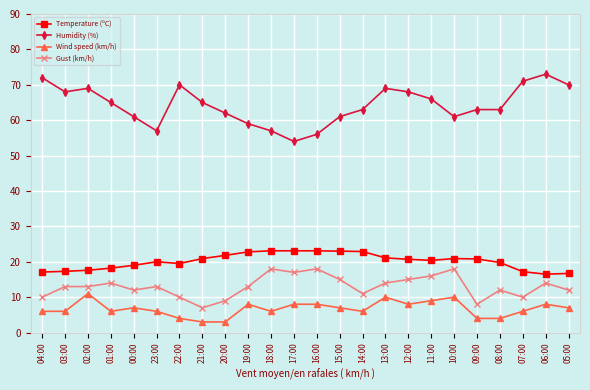

What is the average value of the Temperature (ºC) series?

20.1